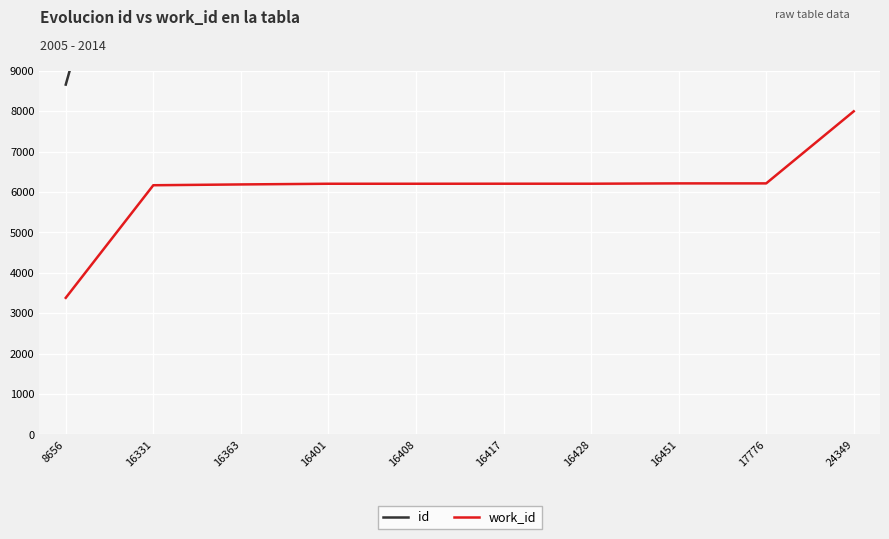

Reading right to left, list all the values displayed in this chart.

id: 24349=24349	17776=17776	16451=16451	16428=16428	16417=16417	16408=16408	16401=16401	16363=16363	16331=16331	8656=8656
work_id: 24349=7995	17776=6211	16451=6211	16428=6203	16417=6203	16408=6202	16401=6202	16363=6185	16331=6165	8656=3378